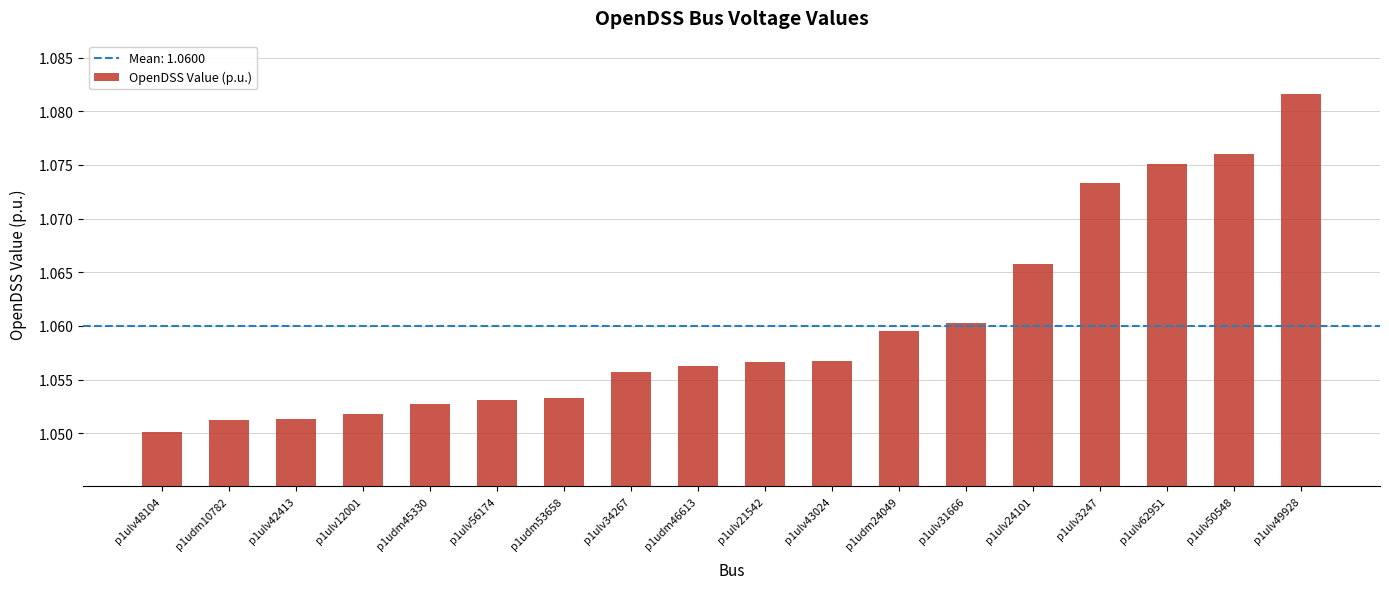

The chart shows a value of 1.9 at p1udm46613. True or false?

False